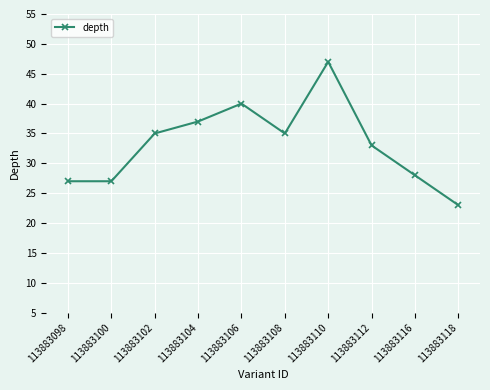

The chart shows a value of 25 at 113883106. True or false?

False